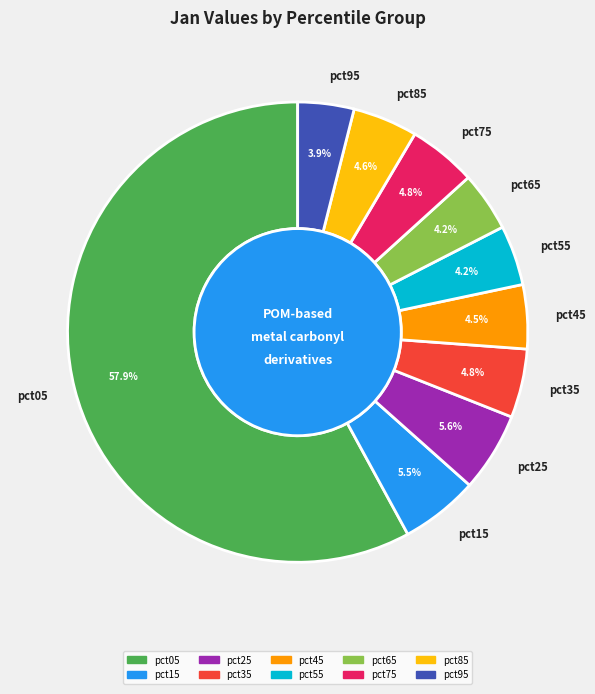

Is the sum of pct85 and pct95 greater than half?

No